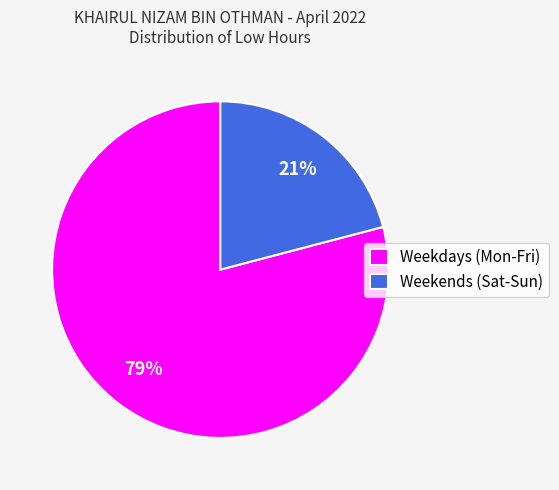

What is the majority slice?

Weekdays (Mon-Fri)